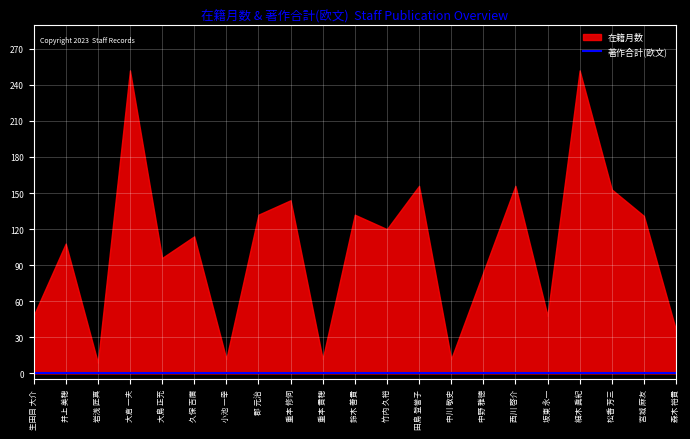

At how many categories does at least one series exceed 62?

14